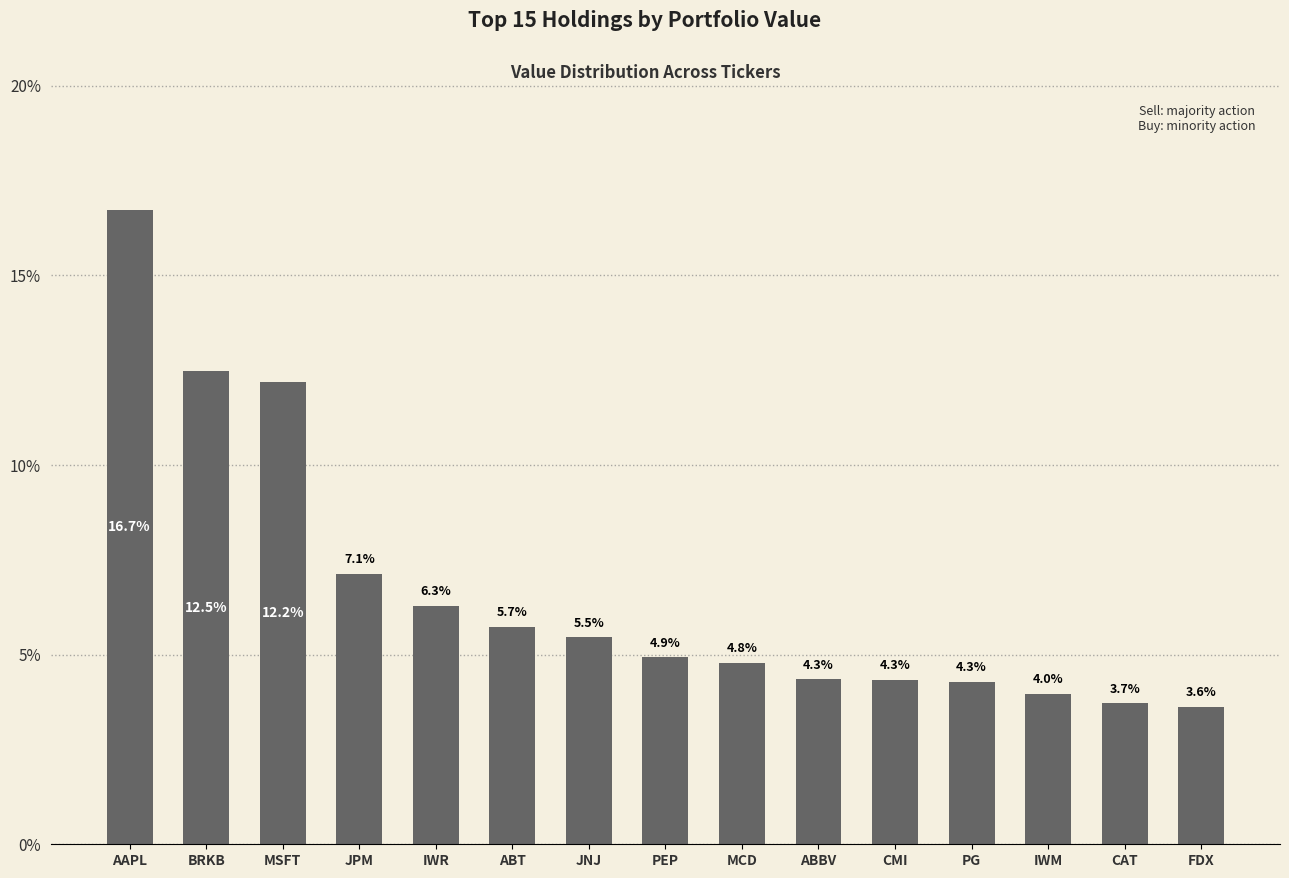

What value does the data have at ABT?

5.7